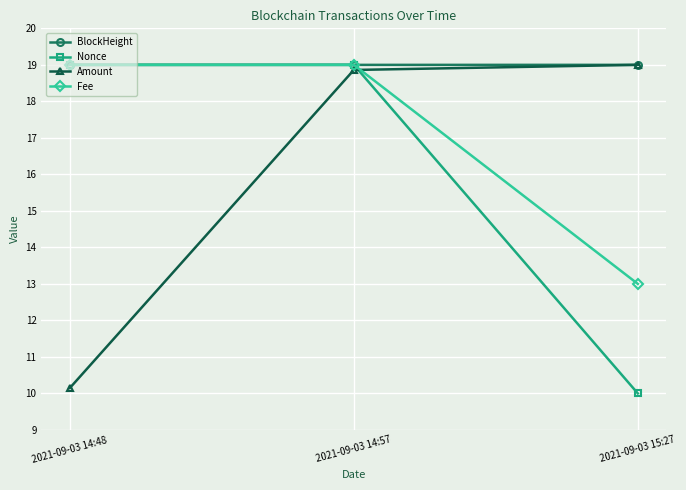

Does the chart display data point markers on the line(s)?

Yes